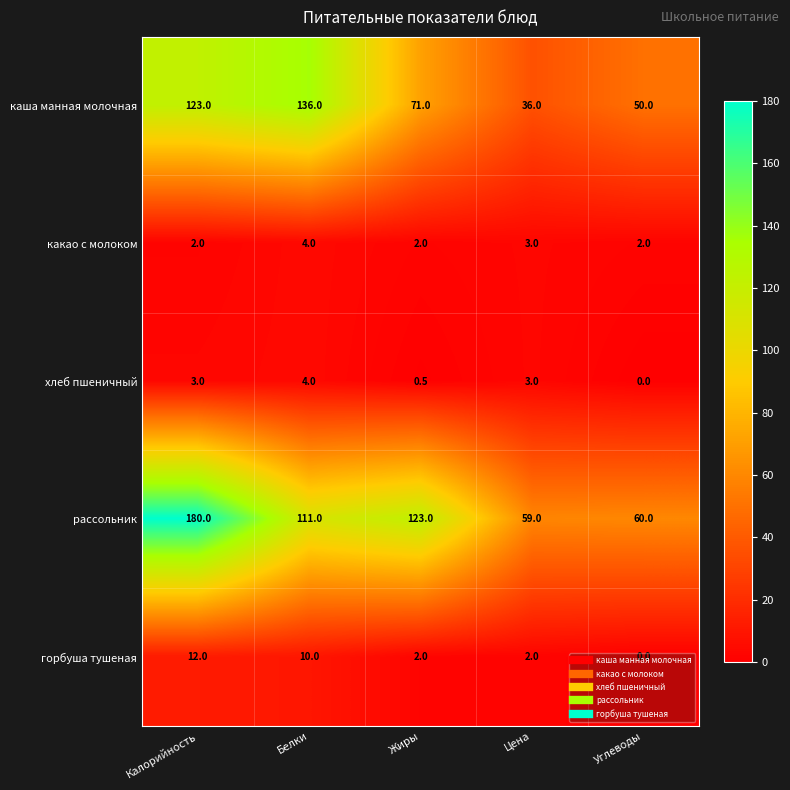

Between Белки and Углеводы, which series saw the biggest shift?

каша манная молочная